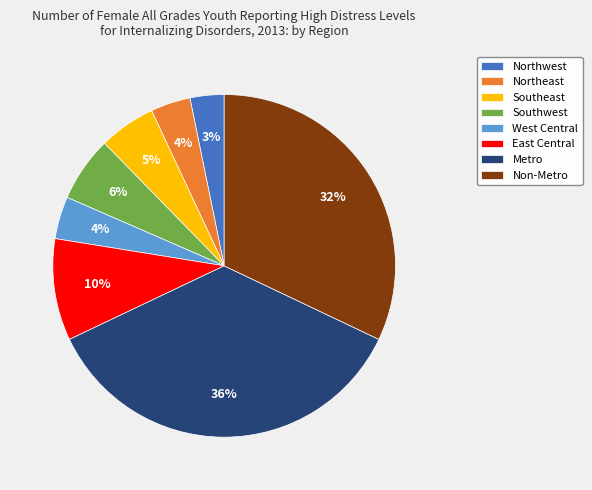

What percentage is the Northeast slice, to the nearest percent?

4%